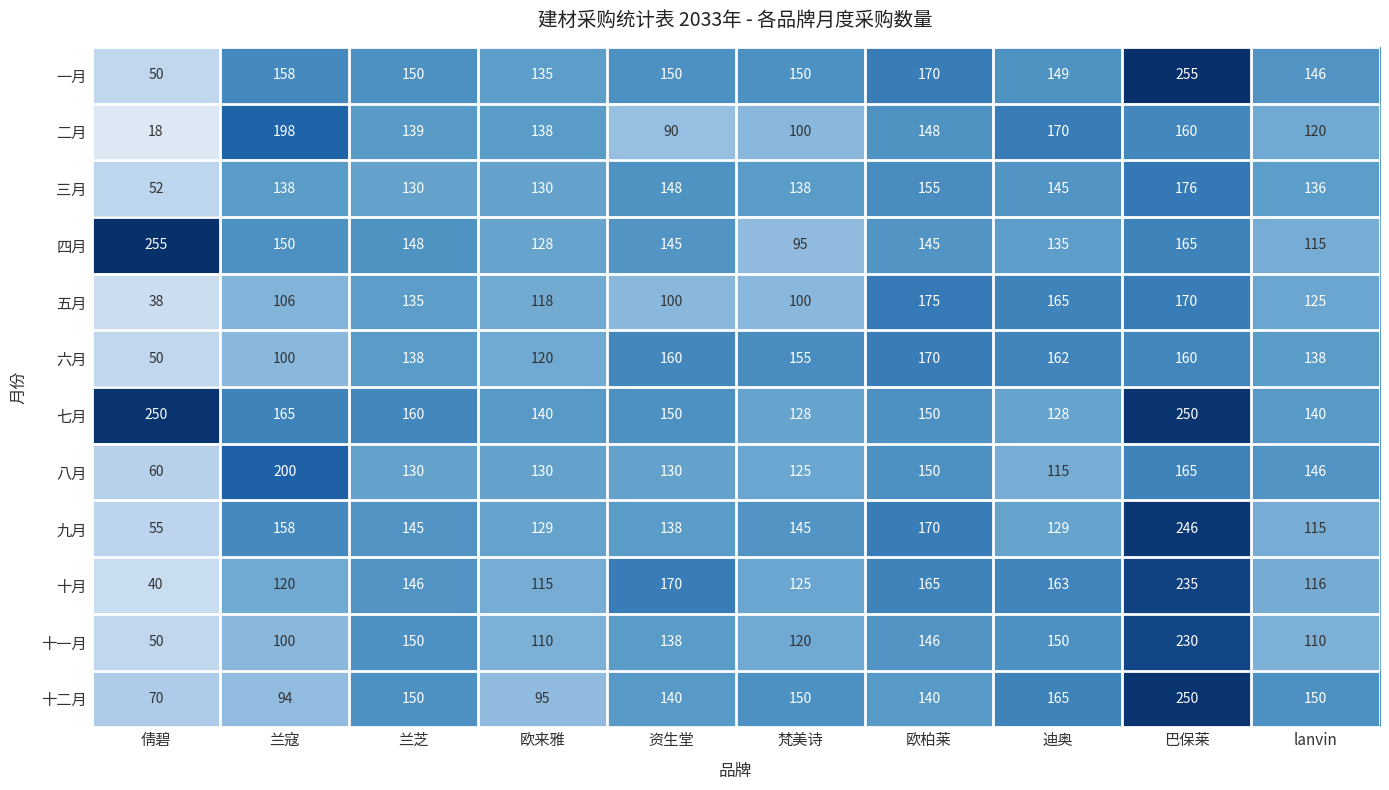

What is the sum of the 四月 values at 欧柏莱 and 资生堂?

290